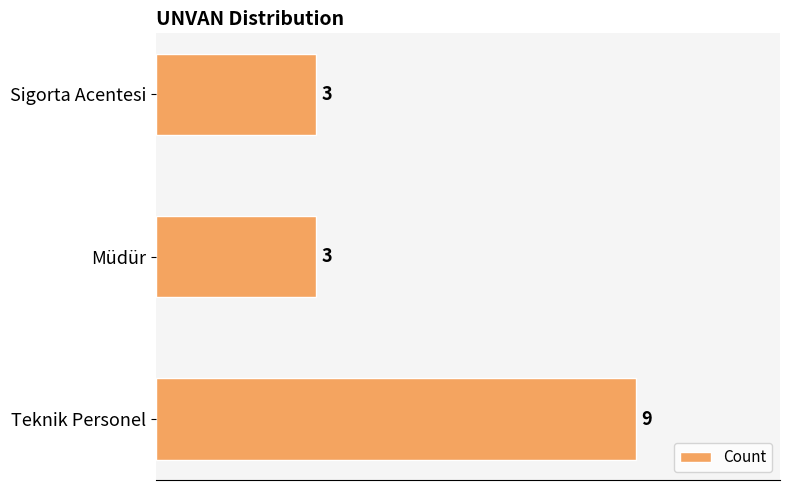

Reading top to bottom, transcribe all the data shown in this chart.

Sigorta Acentesi=3	Müdür=3	Teknik Personel=9